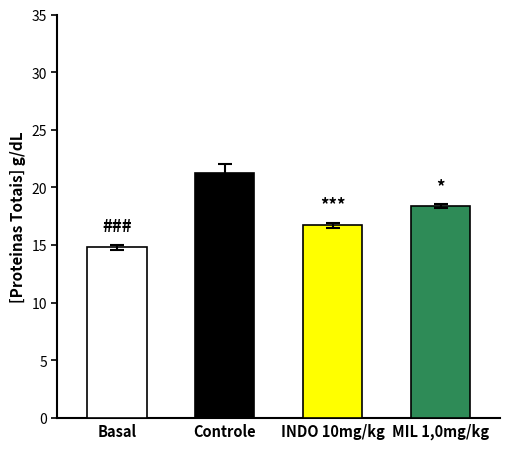

Reading left to right, transcribe all the data shown in this chart.

14.8	21.3	16.7	18.4